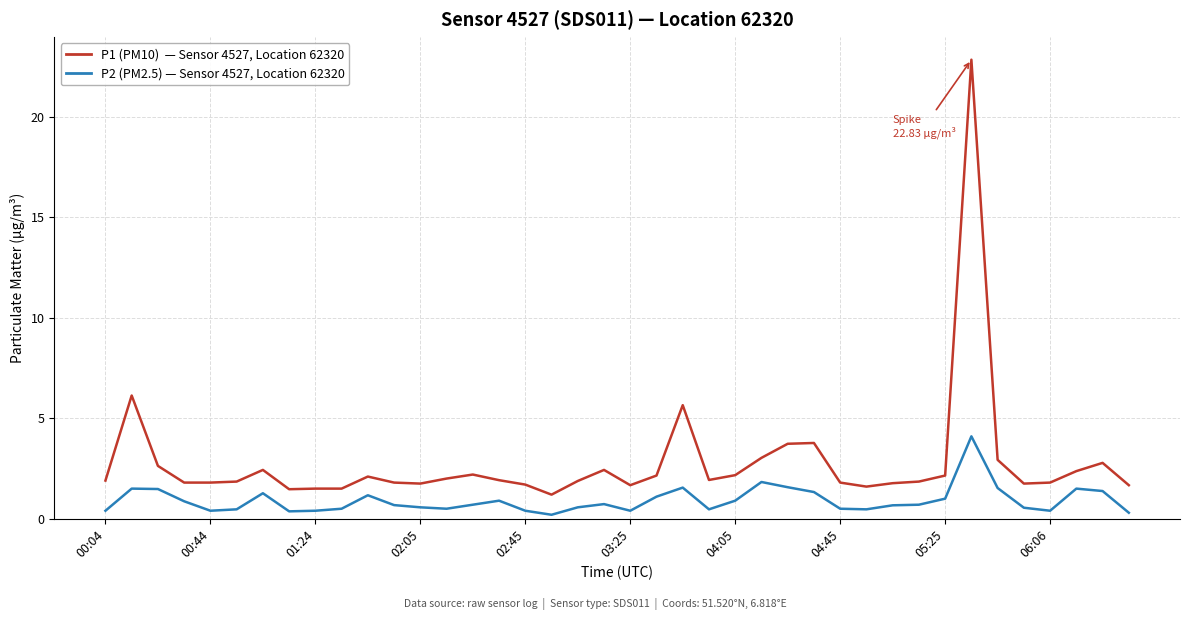

What is the greatest value displayed?

22.8